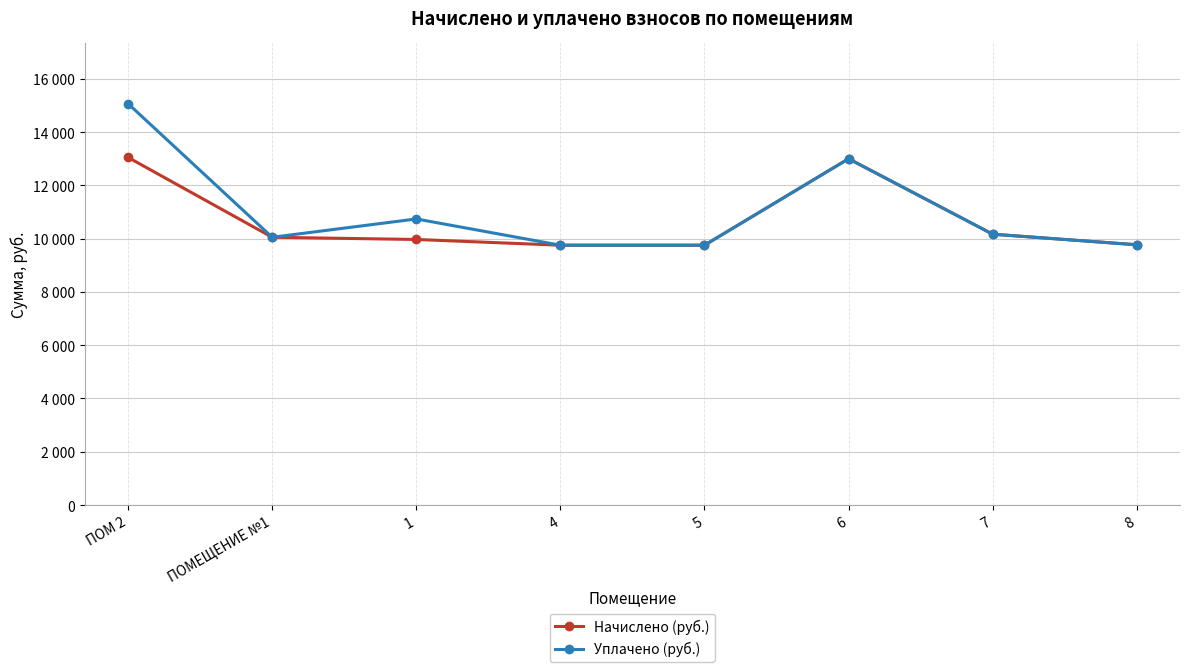

Is this an area chart (filled region under the line)?

No